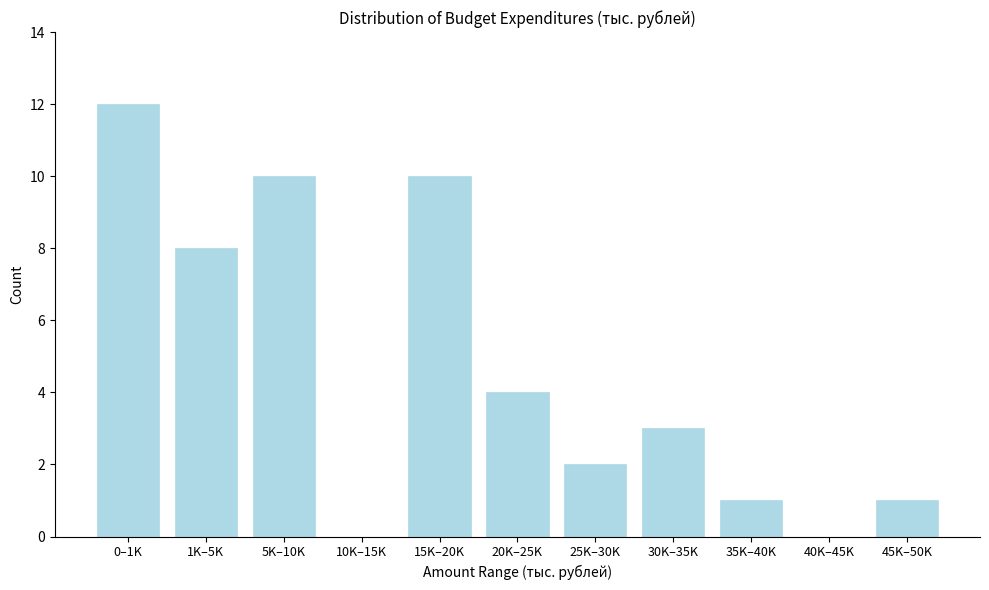

Reading right to left, what are all the values shown in this chart?

45K–50K=1	40K–45K=0	35K–40K=1	30K–35K=3	25K–30K=2	20K–25K=4	15K–20K=10	10K–15K=0	5K–10K=10	1K–5K=8	0–1K=12